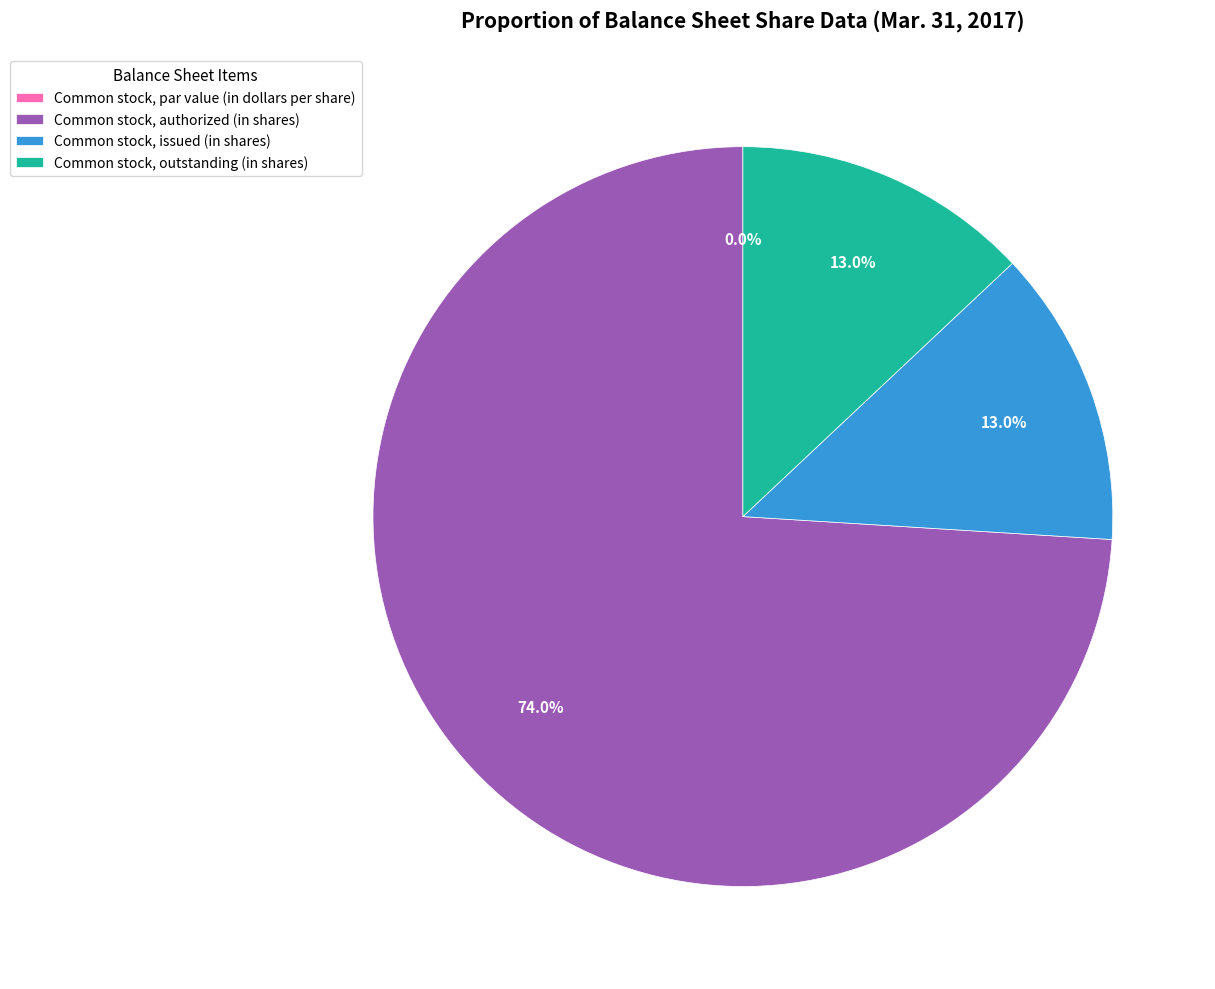

Is there a majority slice in this chart?

Yes